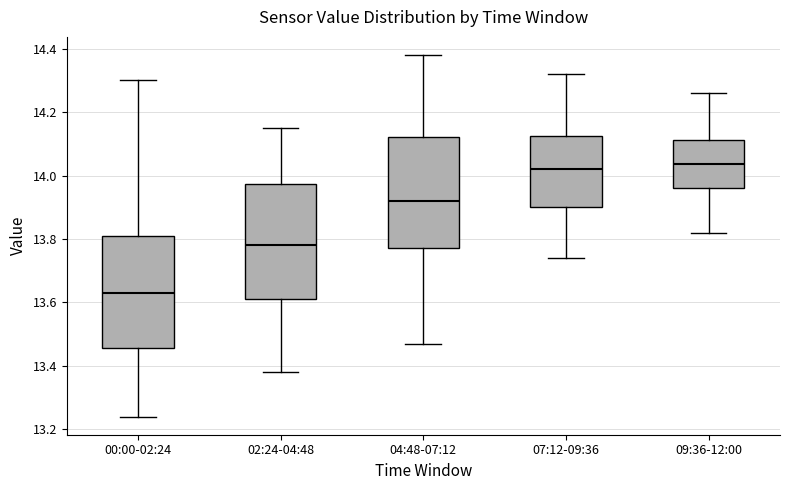

Where does the lower whisker of the box for 09:36-12:00 end on the y-axis? The values are not printed on the chart, so give them approximately, as read against the axis.

13.82